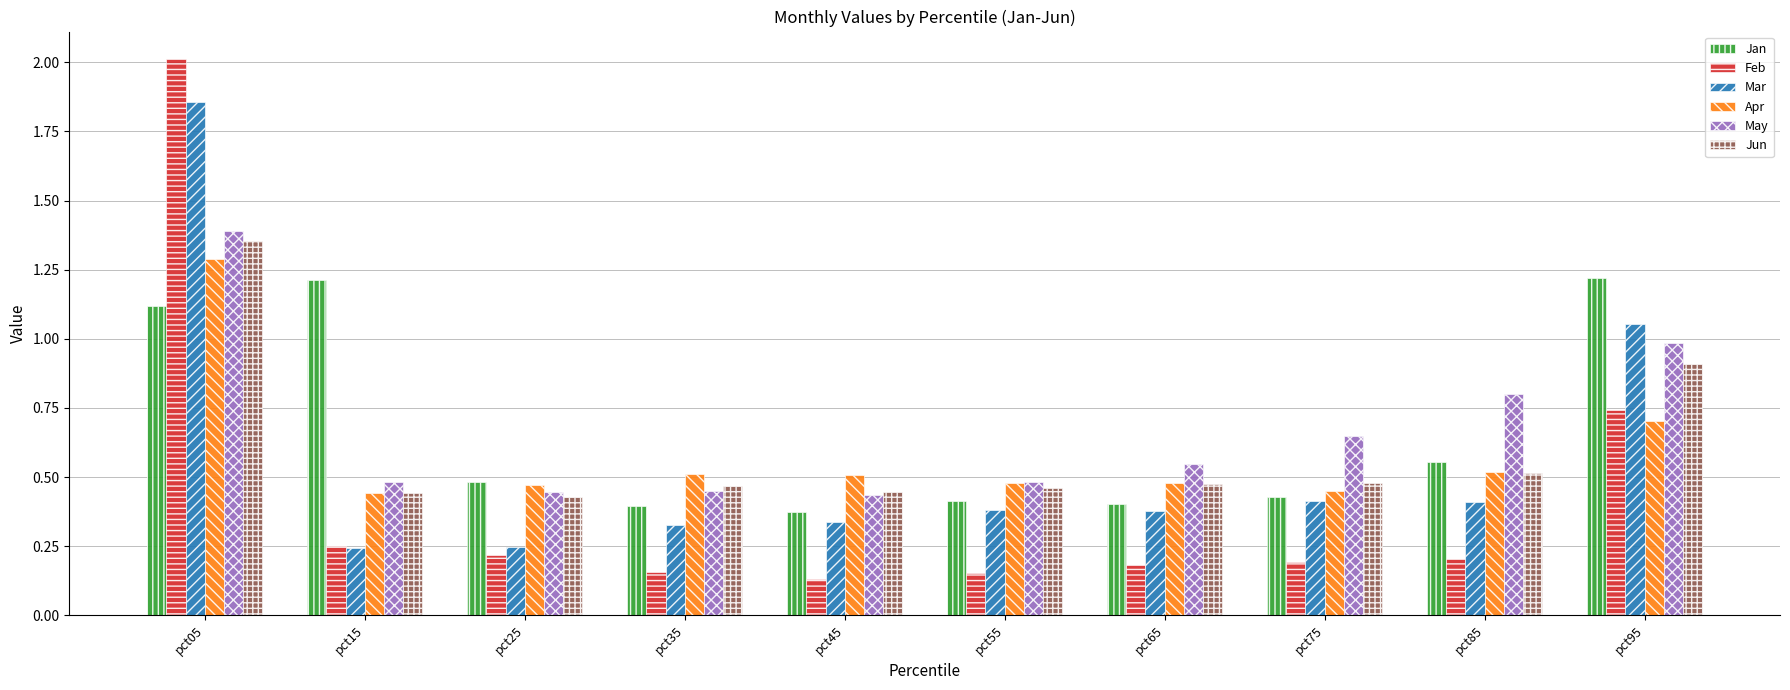

How many bars are there in total?

60